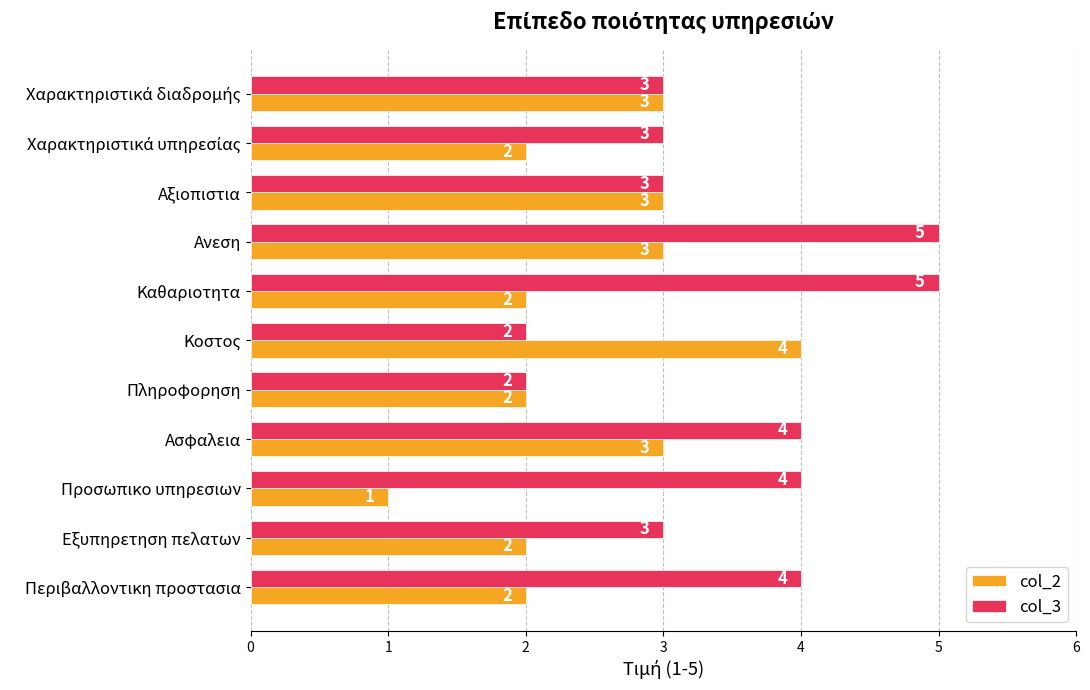

What is the sum of all col_3 values?

38